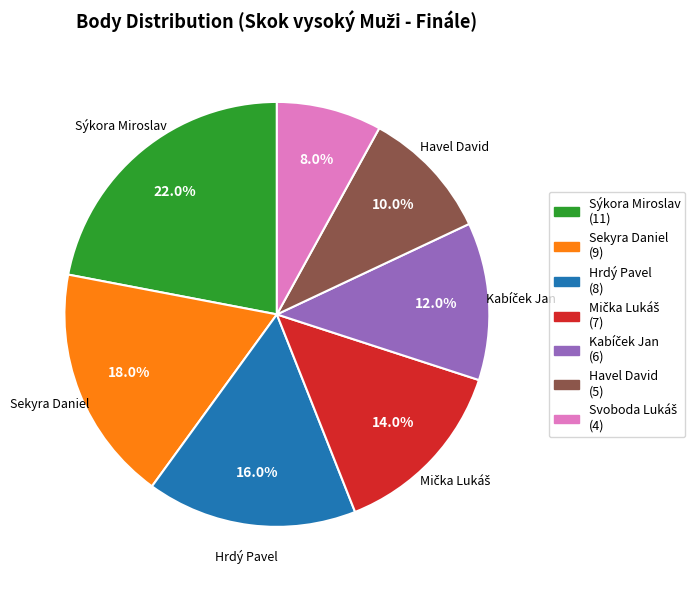

Do Sekyra Daniel and Hrdý Pavel together represent more than half of the pie?

No